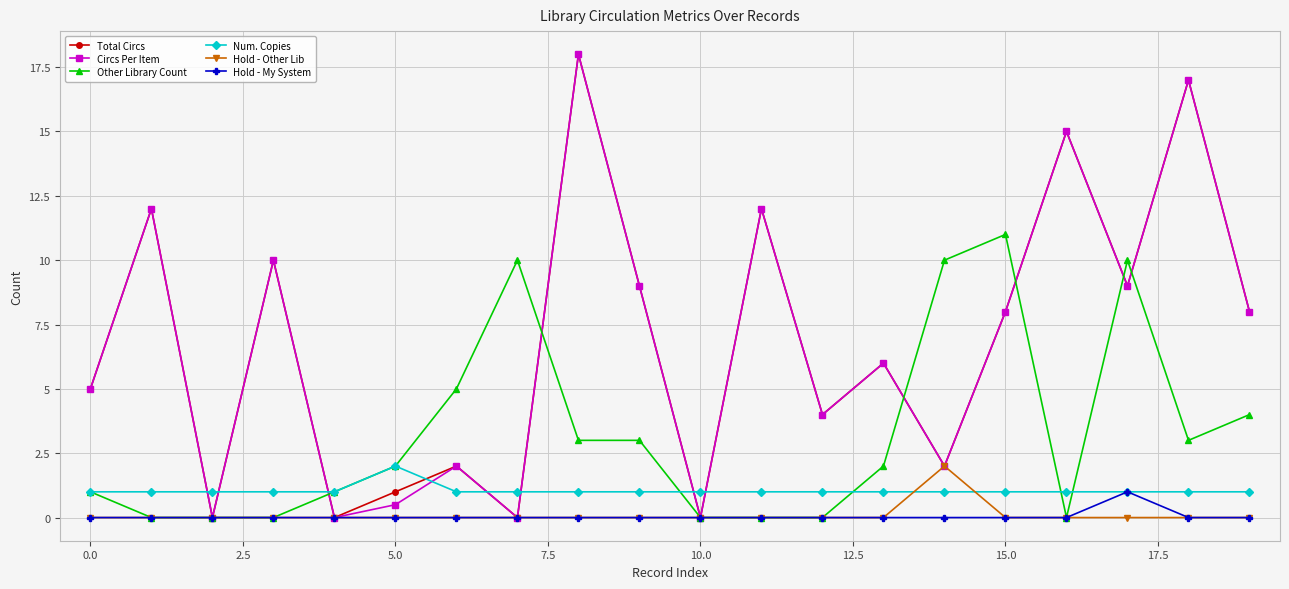

At how many categories does at least one series exceed 13?

3